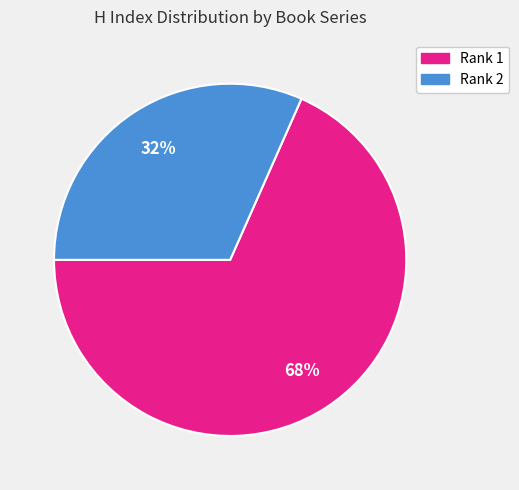

Does any single category account for the majority?

Yes